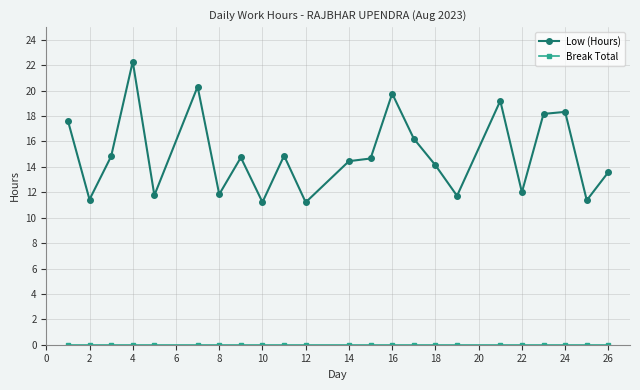

Which series has the largest range (max minus min)?

Low (Hours)